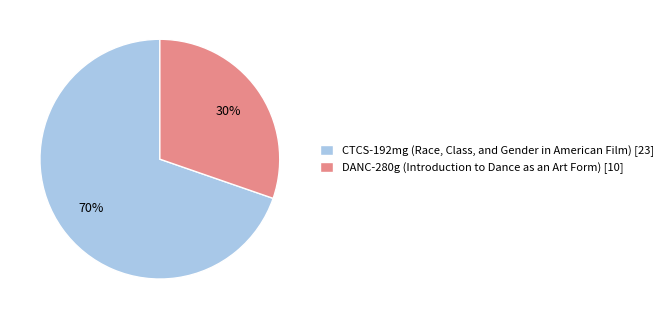

To the nearest percent, what is the combined percentage of DANC-280g and CTCS-192mg?

100%